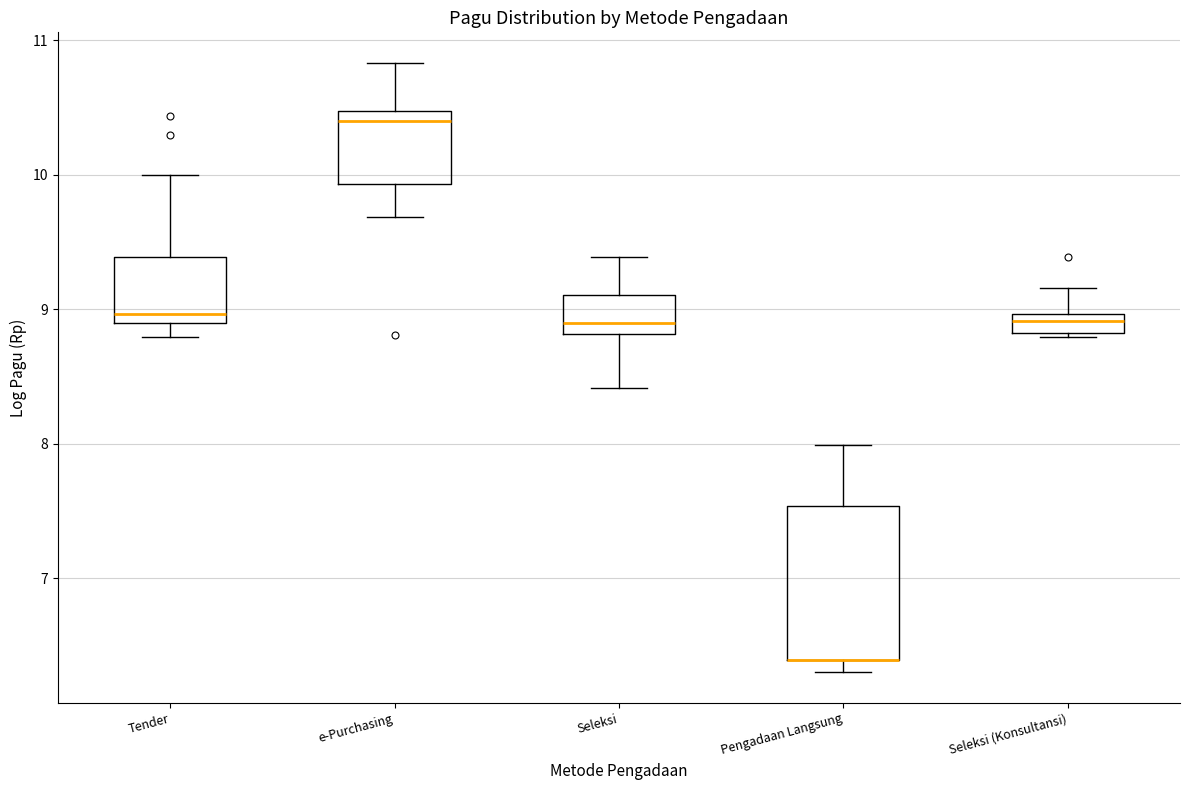

Which box is the tallest, from its lower edge to its upper edge?

Pengadaan Langsung